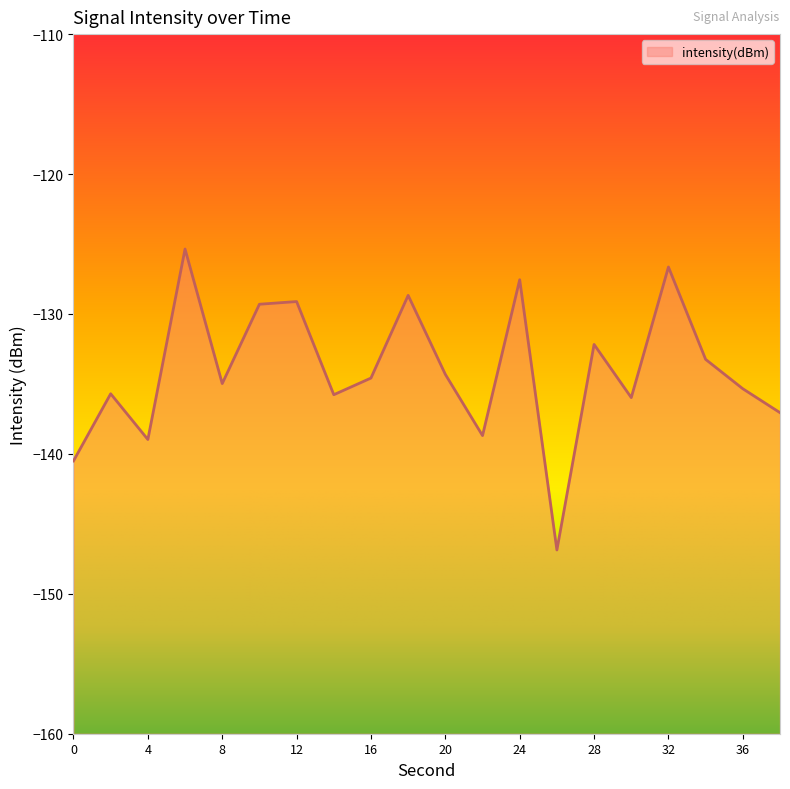

At which label is the value closest to -136?

30